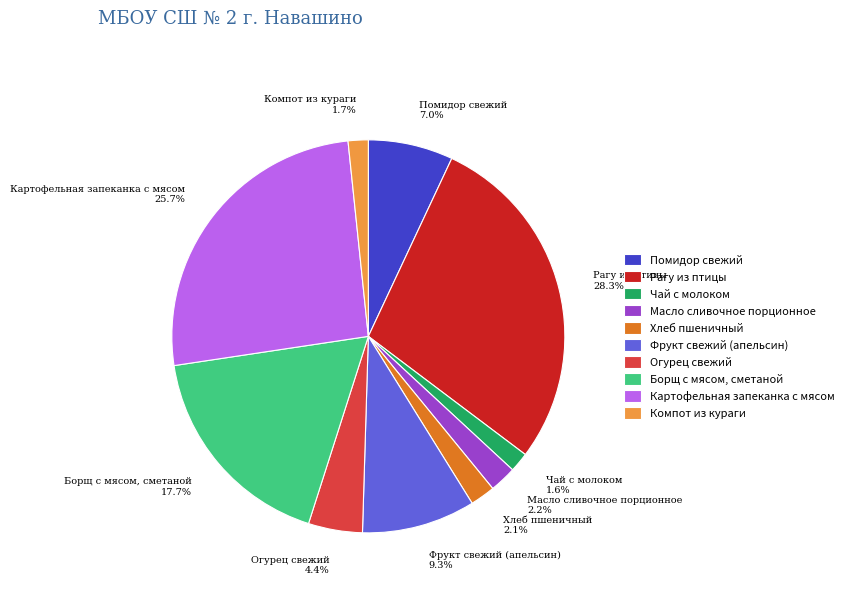

Count the number of slices in the pie.

10